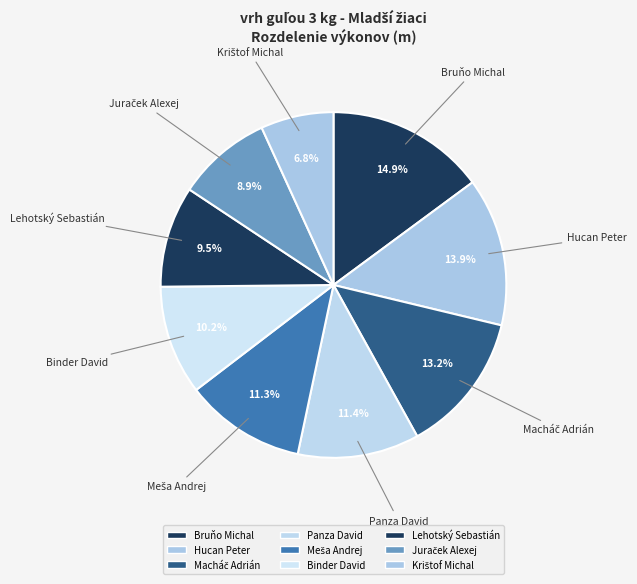

What percentage is NOT represented by Lehotský Sebastián?

90.5%